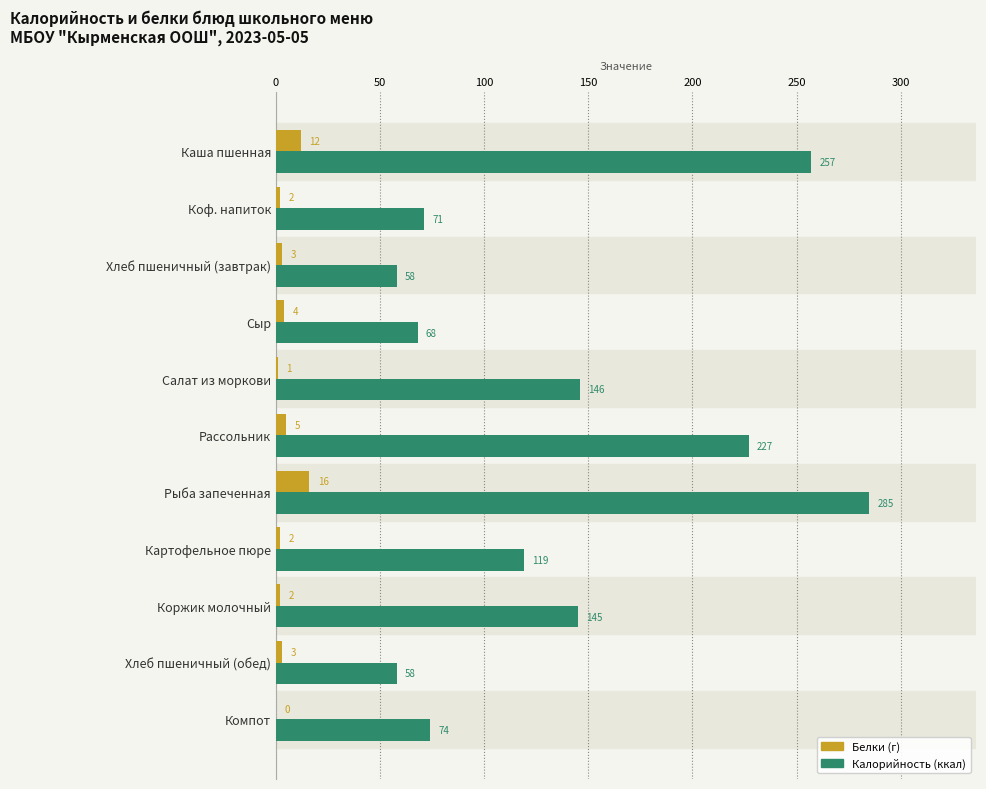

Count the number of data series in this chart.

2